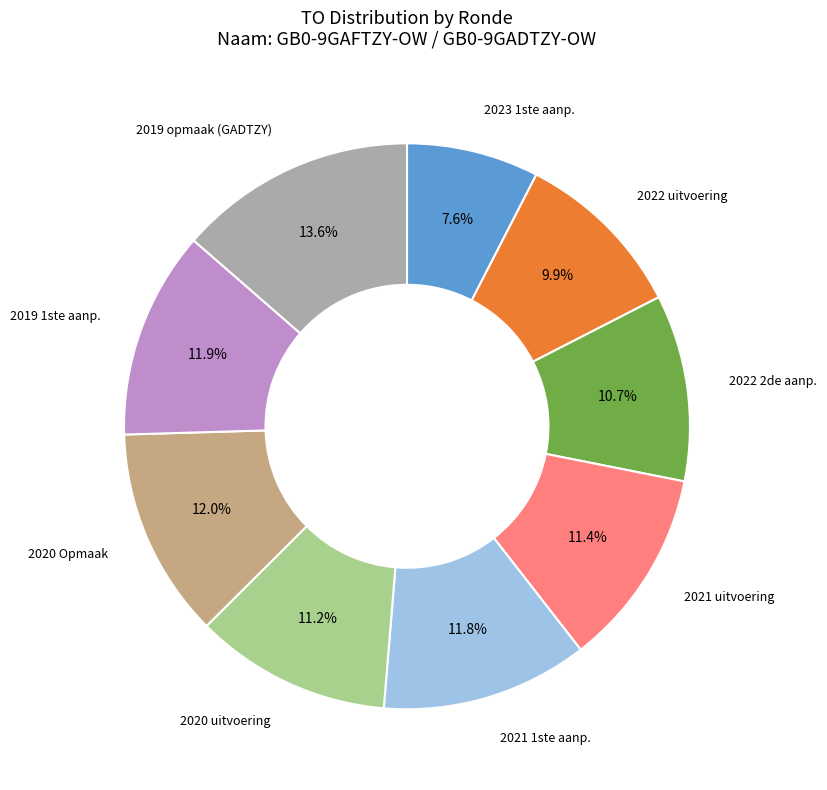

Is there any slice that represents more than half of the pie?

No